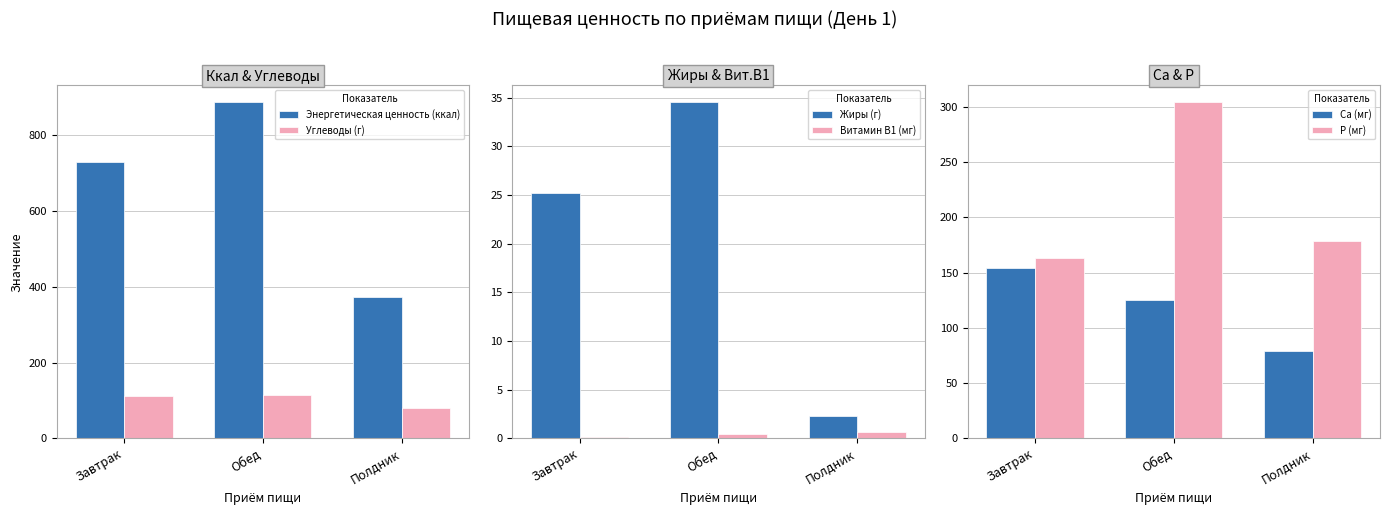

Which has a higher value, Обед or Полдник?

Обед